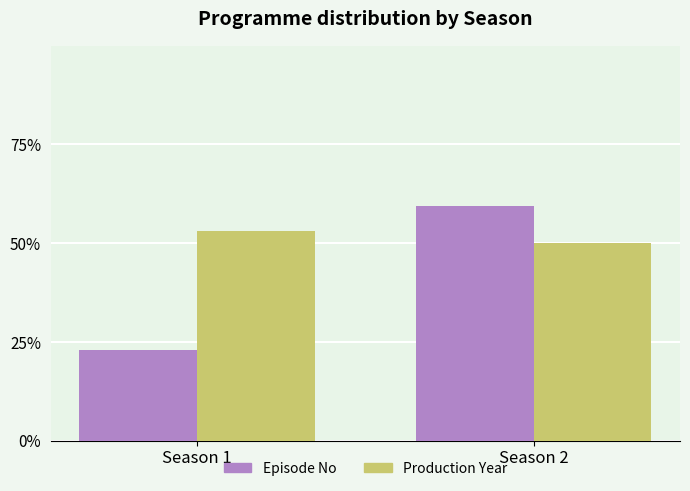

Reading right to left, extract all data points from this chart.

Episode No: 59.4	22.9
Production Year: 50.0	53.1